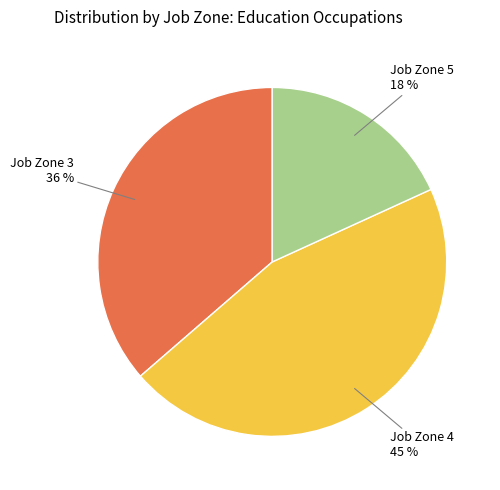

Does any single category account for the majority?

No